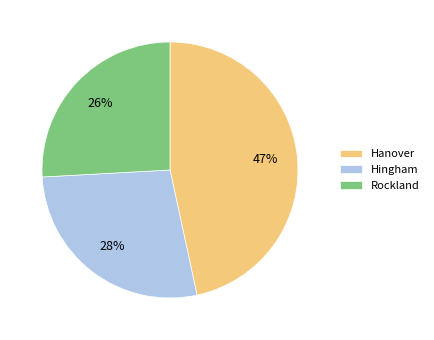

Which slice is the smallest?

Rockland